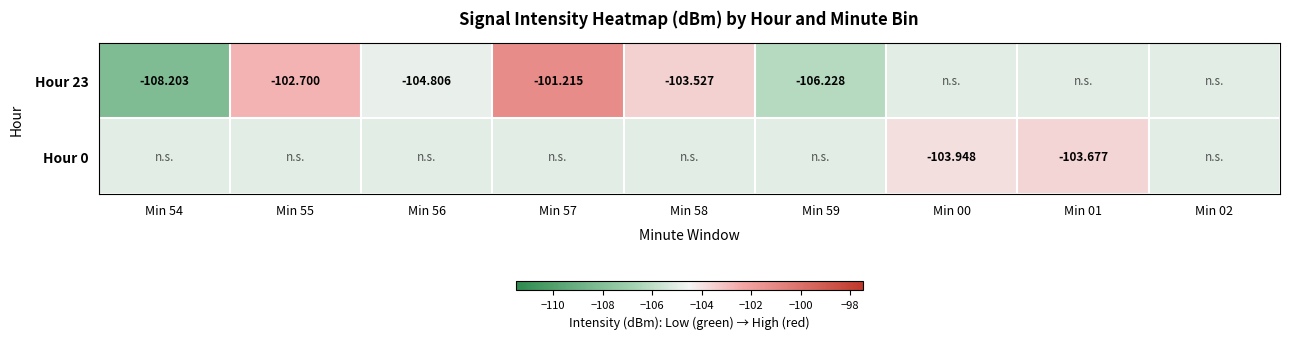

Which has a higher value, Min 54 or Min 57?

Min 57